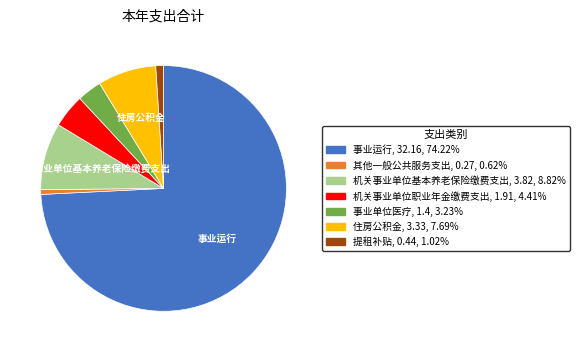

Is there any slice that represents more than half of the pie?

Yes